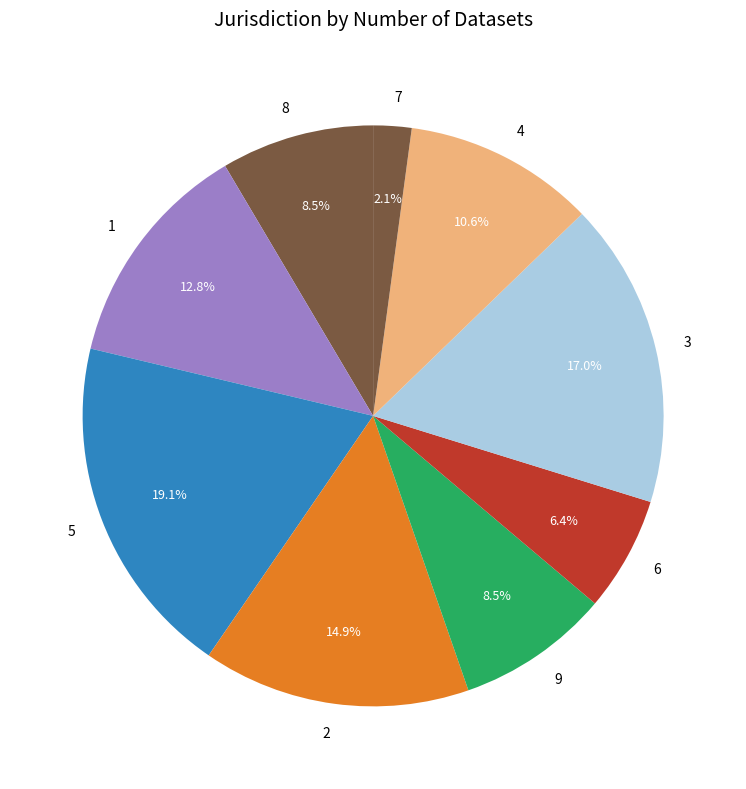

Combined, what portion of the pie is 2 and 6?

21.3%